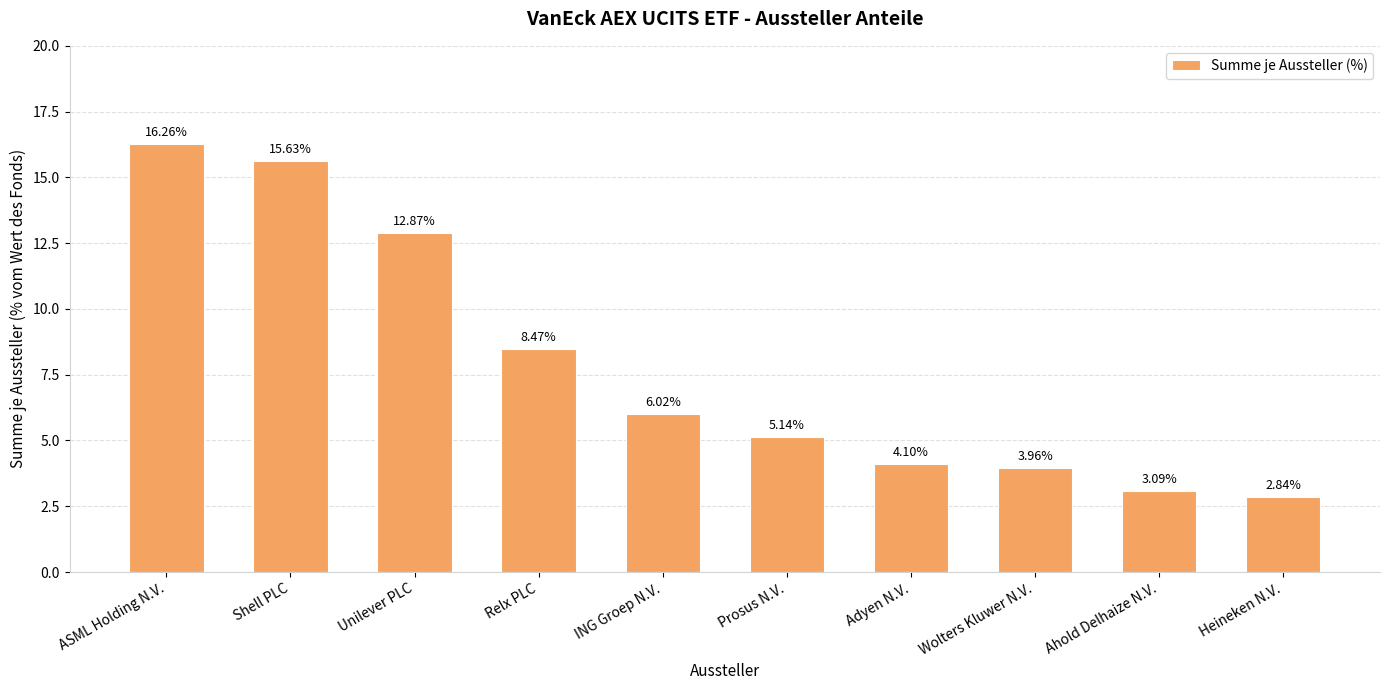

Does the chart contain any negative values?

No